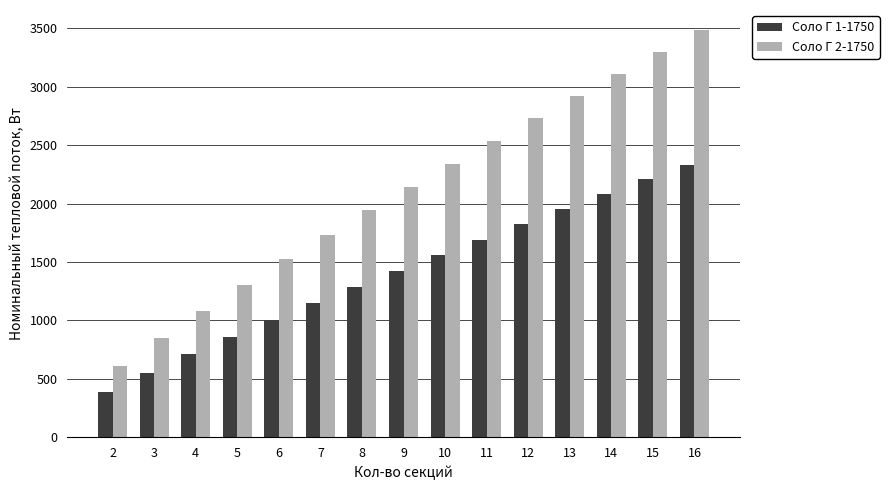

How many bars are there in total?

30